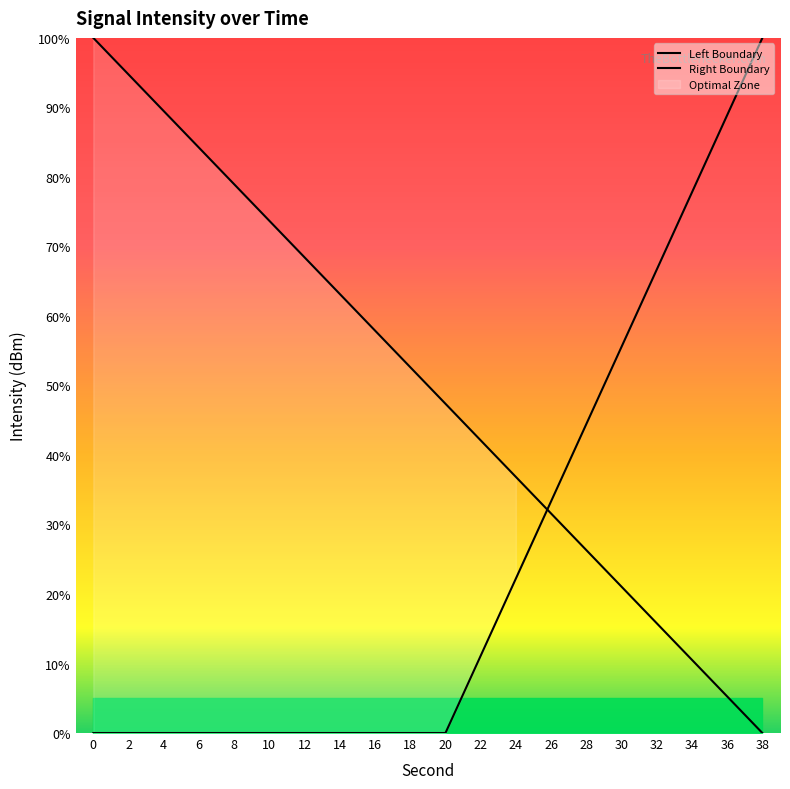

Read the Left Boundary value at 26.

31.6